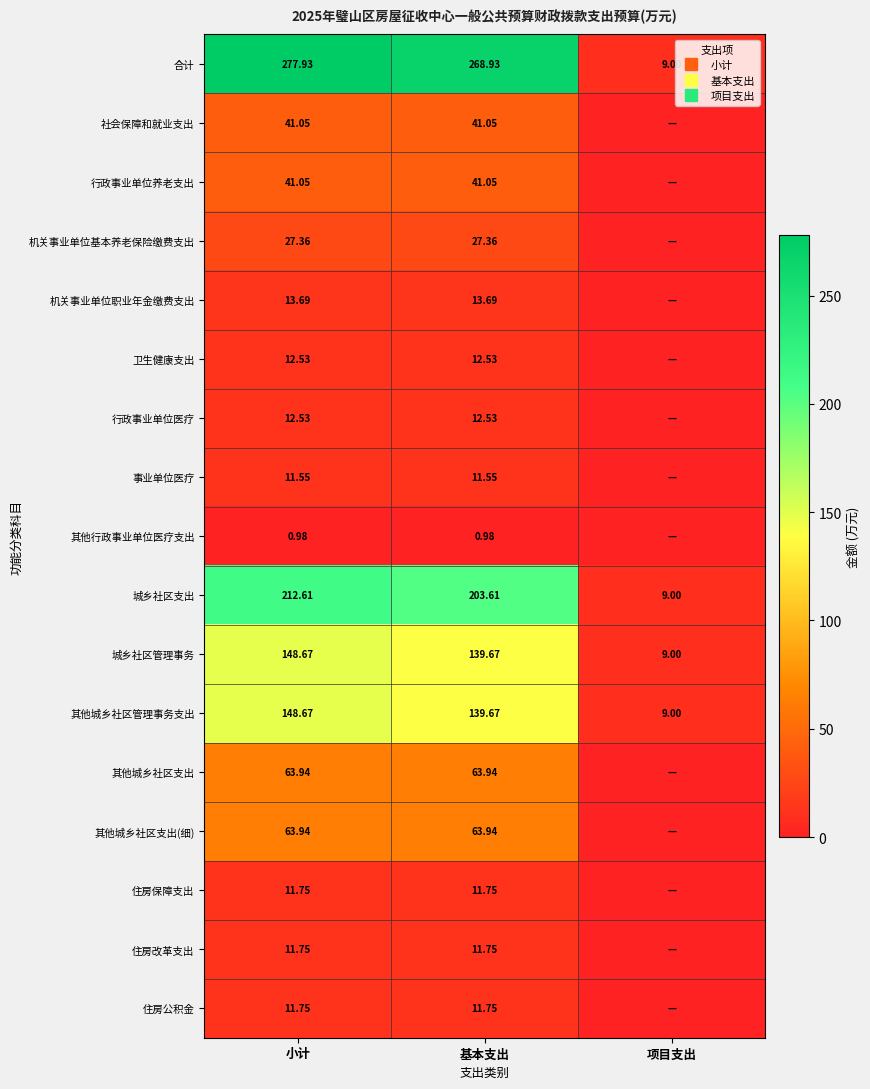

Is it true that 住房保障支出 equals 3.9 at 小计?

False